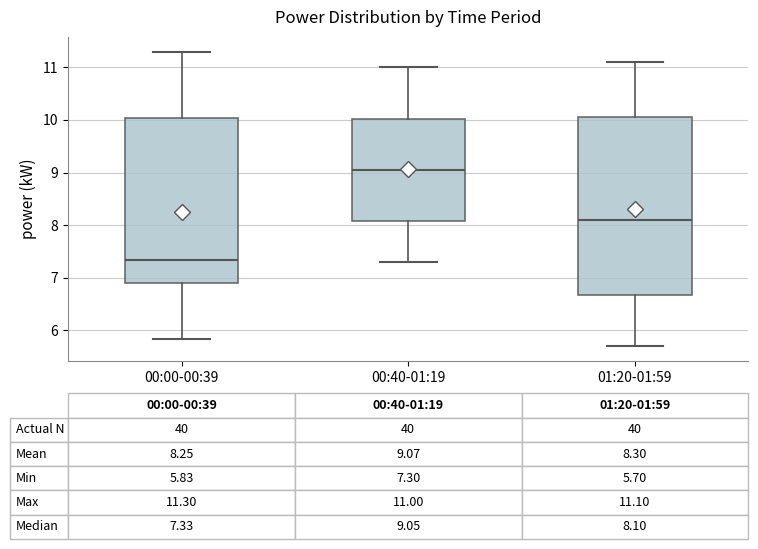

Which box has the highest median line?

00:40-01:19